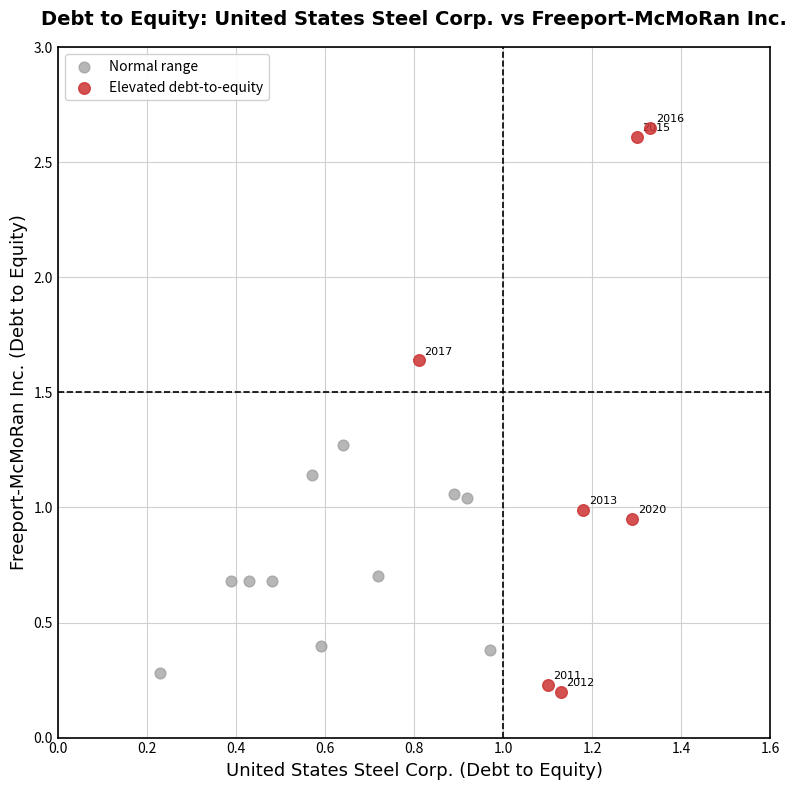

Which series contains the lowest Y value?

Elevated debt-to-equity